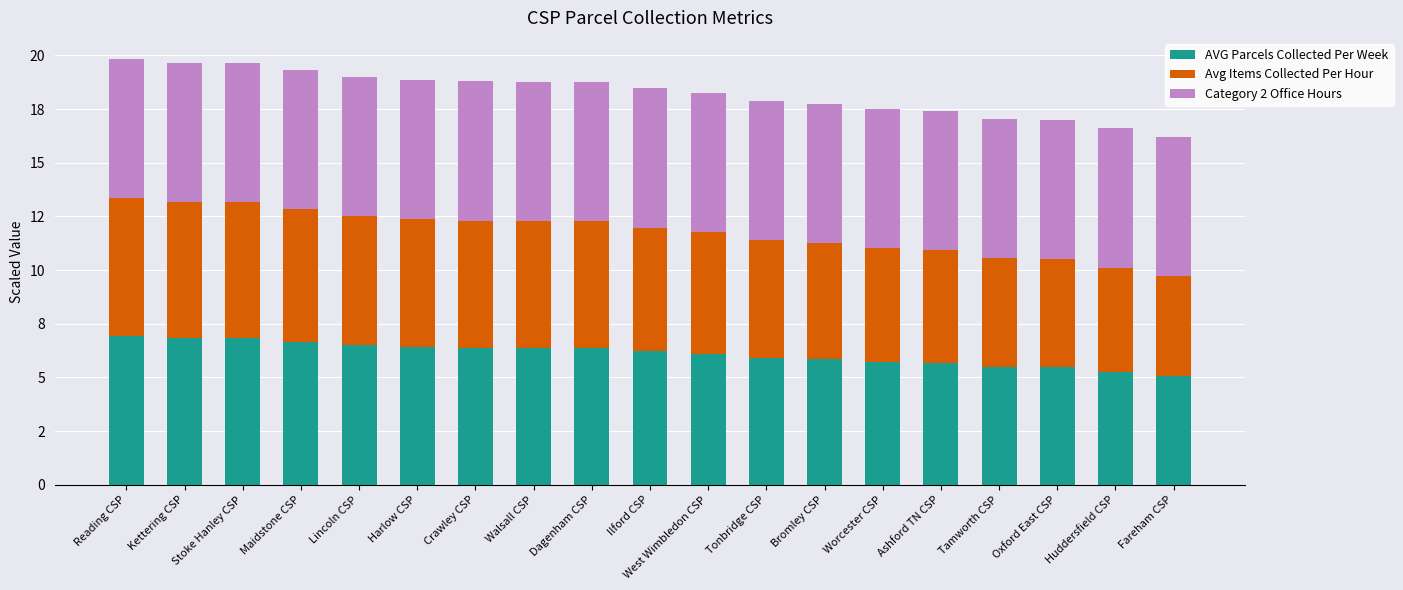

Where is Avg Items Collected Per Hour nearest to the value 5?

Oxford East CSP